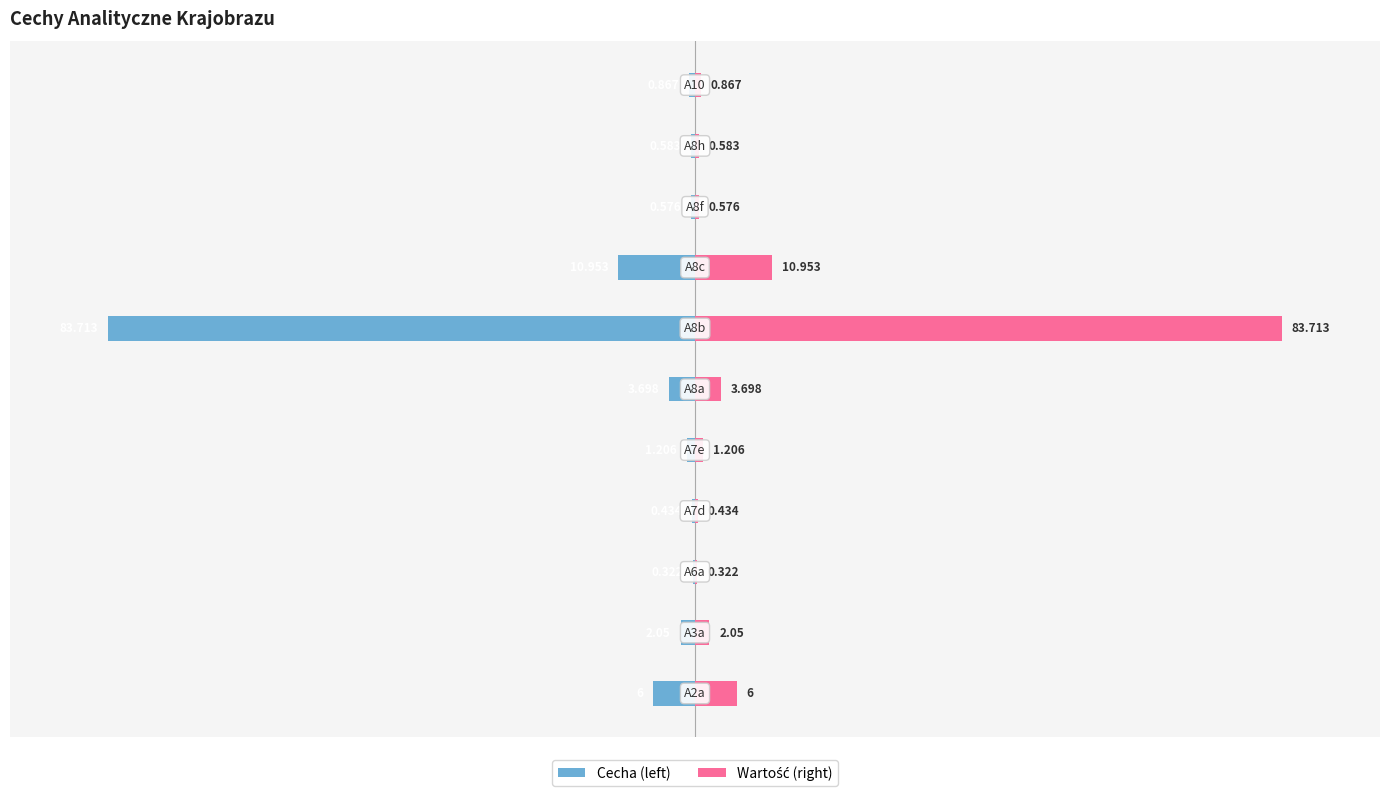

Count the number of categories in the chart.

11